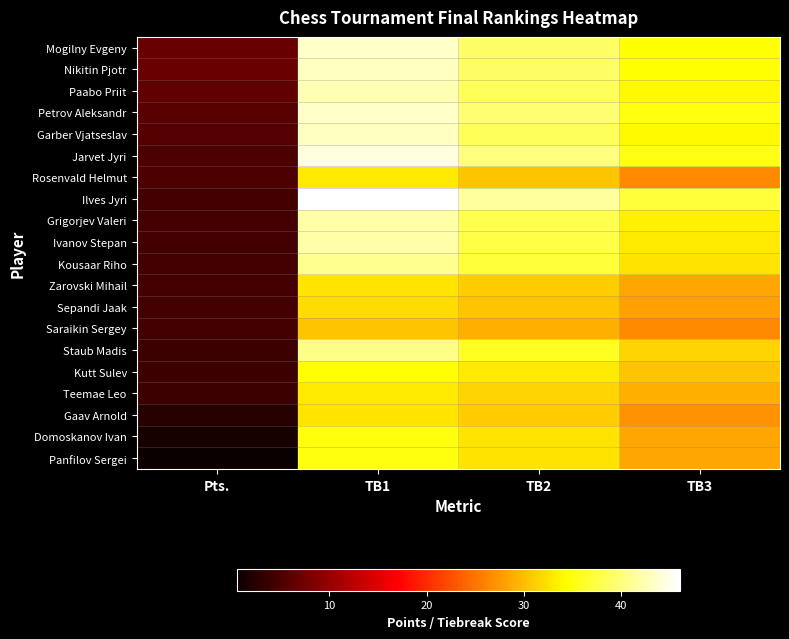

Reading left to right, what are all the values shown in this chart?

Mogilny Evgeny: Pts.=7.0	TB1=43.5	TB2=39.0	TB3=34.5
Nikitin Pjotr: Pts.=7.0	TB1=43.0	TB2=39.0	TB3=34.5
Paabo Priit: Pts.=6.5	TB1=42.5	TB2=38.5	TB3=34.0
Petrov Aleksandr: Pts.=6.0	TB1=43.5	TB2=39.5	TB3=35.0
Garber Vjatseslav: Pts.=5.5	TB1=43.0	TB2=38.5	TB3=34.0
Jarvet Jyri: Pts.=5.0	TB1=44.5	TB2=40.0	TB3=35.5
Rosenvald Helmut: Pts.=5.0	TB1=33.0	TB2=30.5	TB3=26.5
Ilves Jyri: Pts.=4.5	TB1=46.0	TB2=41.5	TB3=37.0
Grigorjev Valeri: Pts.=4.5	TB1=42.0	TB2=38.0	TB3=33.5
Ivanov Stepan: Pts.=4.5	TB1=42.0	TB2=37.5	TB3=33.0
Kousaar Riho: Pts.=4.5	TB1=41.0	TB2=37.0	TB3=32.5
Zarovski Mihail: Pts.=4.5	TB1=32.5	TB2=31.0	TB3=28.5
Sepandi Jaak: Pts.=4.5	TB1=32.0	TB2=30.5	TB3=28.0
Saraikin Sergey: Pts.=4.5	TB1=30.5	TB2=29.0	TB3=26.5
Staub Madis: Pts.=4.0	TB1=40.5	TB2=36.0	TB3=31.5
Kutt Sulev: Pts.=4.0	TB1=34.5	TB2=33.0	TB3=30.5
Teemae Leo: Pts.=4.0	TB1=33.0	TB2=31.5	TB3=29.0
Gaav Arnold: Pts.=2.5	TB1=32.5	TB2=31.0	TB3=27.0
Domoskanov Ivan: Pts.=1.5	TB1=35.0	TB2=32.5	TB3=28.5
Panfilov Sergei: Pts.=0.5	TB1=35.0	TB2=32.5	TB3=28.5